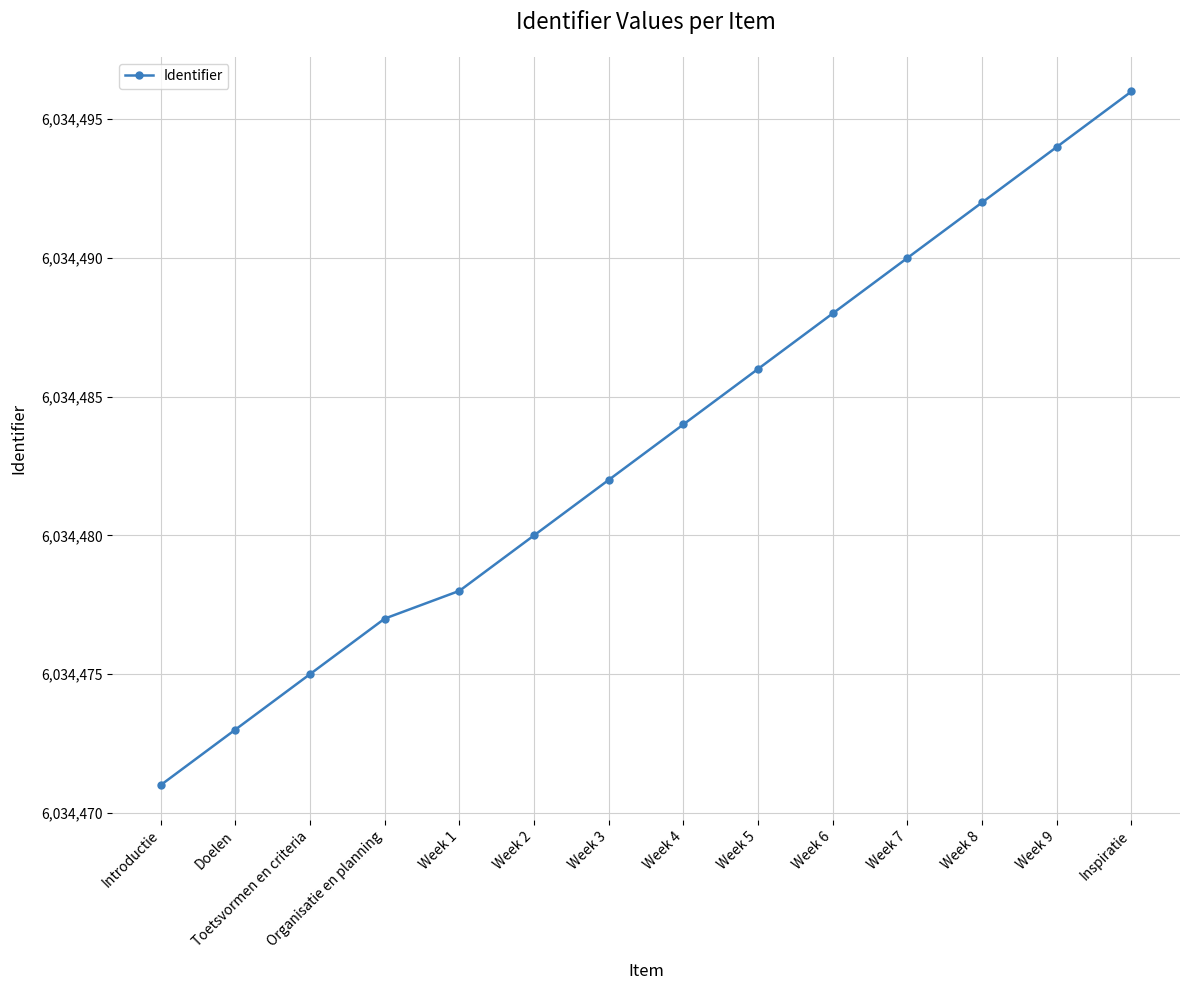

What is the difference between the maximum and minimum values?

25